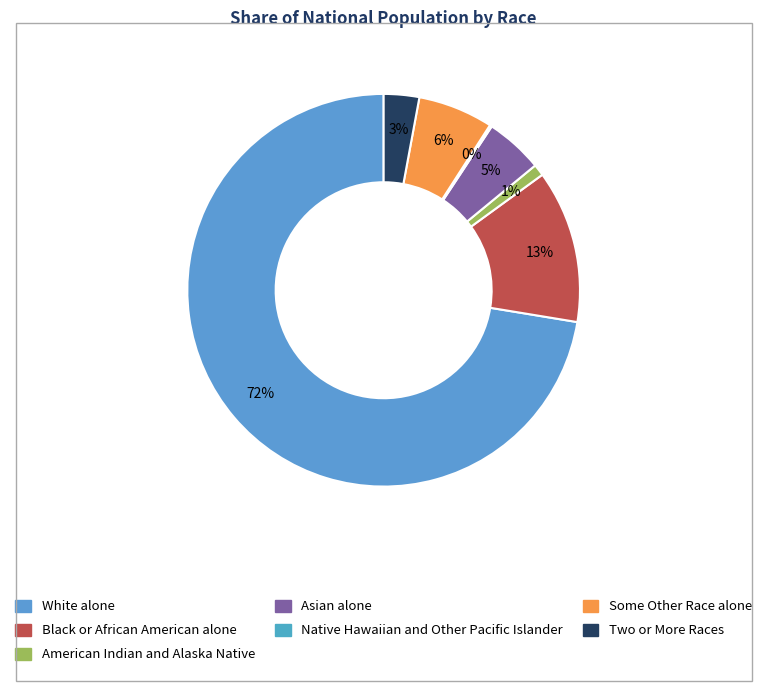

What percentage is the Some Other Race alone slice, to the nearest percent?

6%